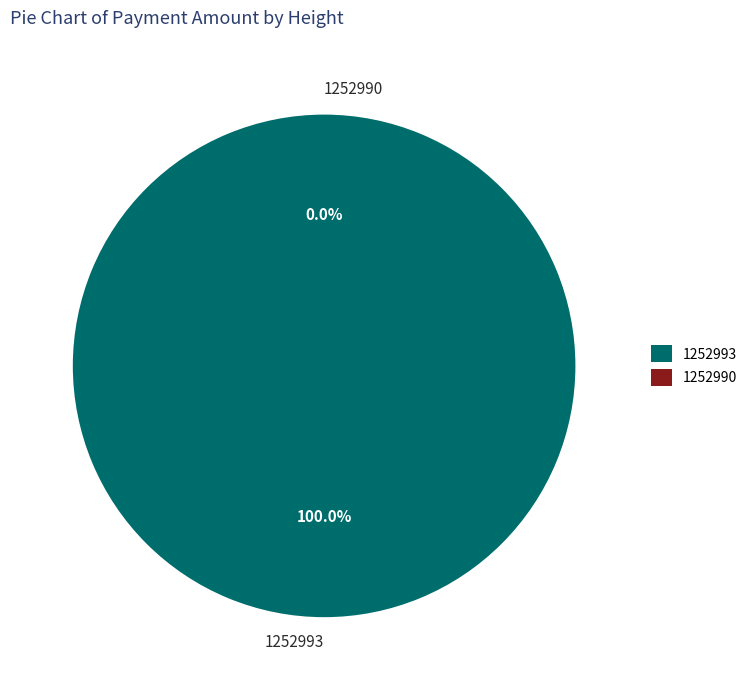

Between 1252993 and 1252990, which is larger?

1252993